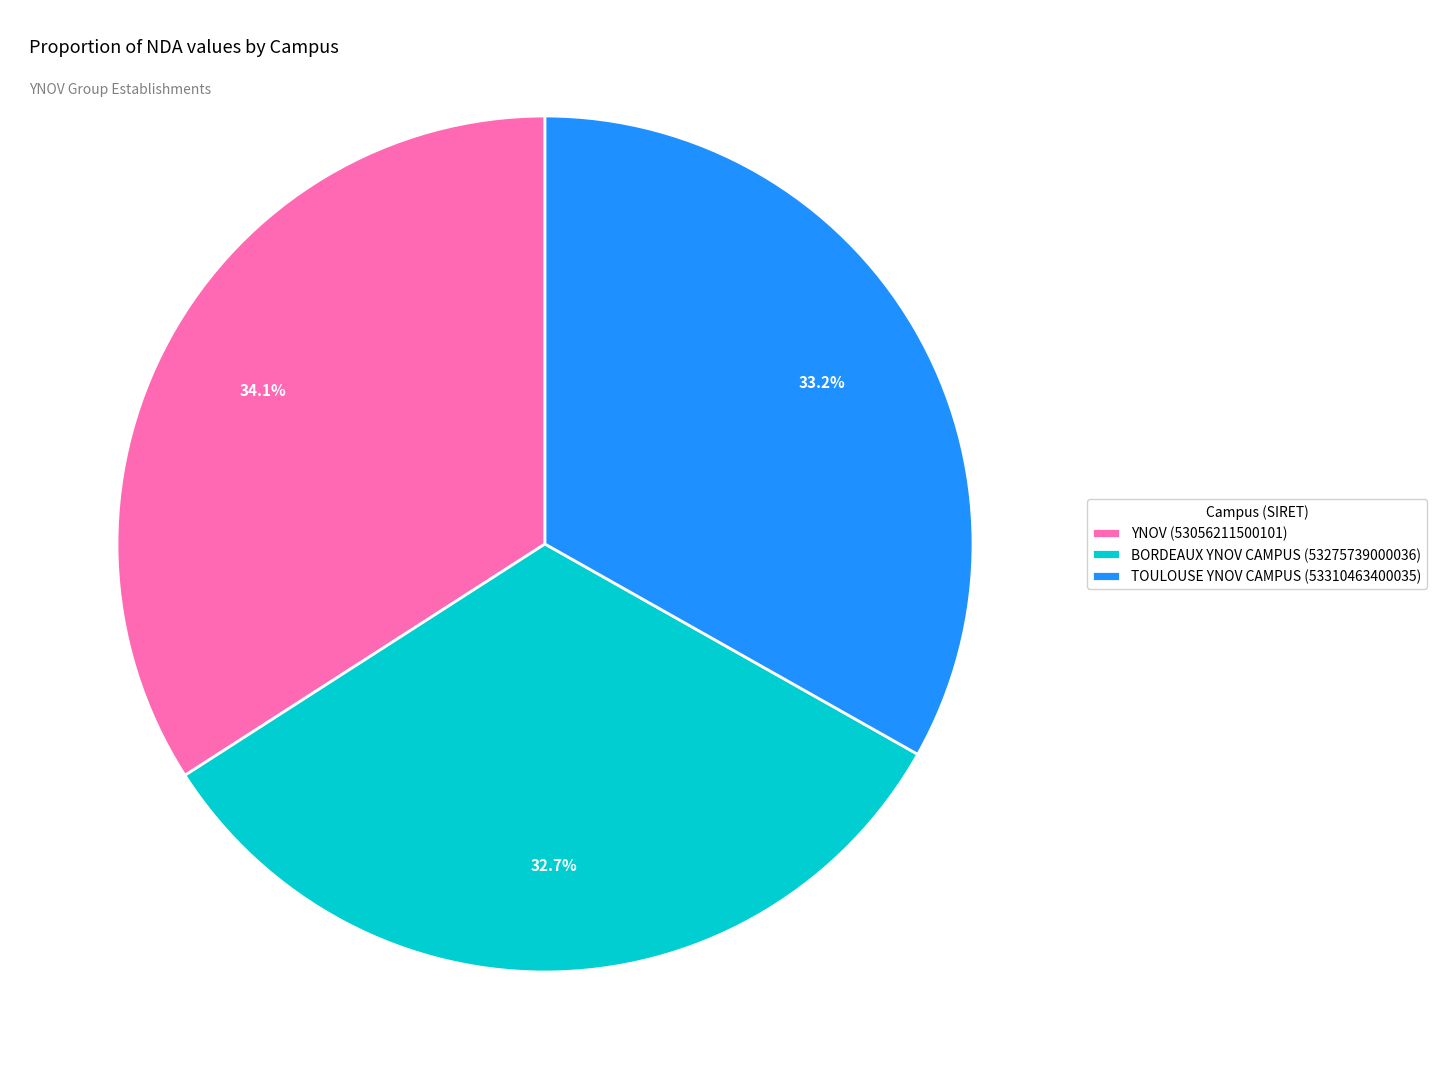

What percentage is the BORDEAUX YNOV CAMPUS (53275739000036) slice, to the nearest percent?

33%